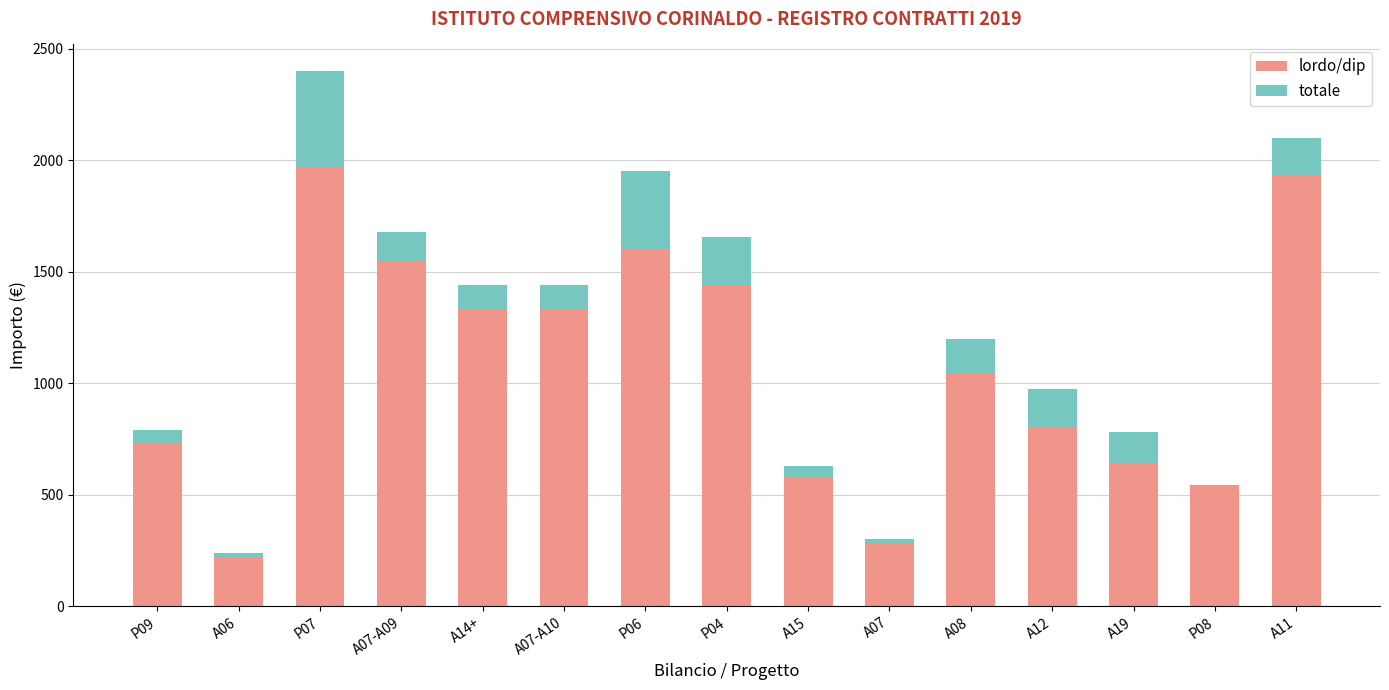

What is the sum of the lordo/dip values at A14+ and P04?

2763.7